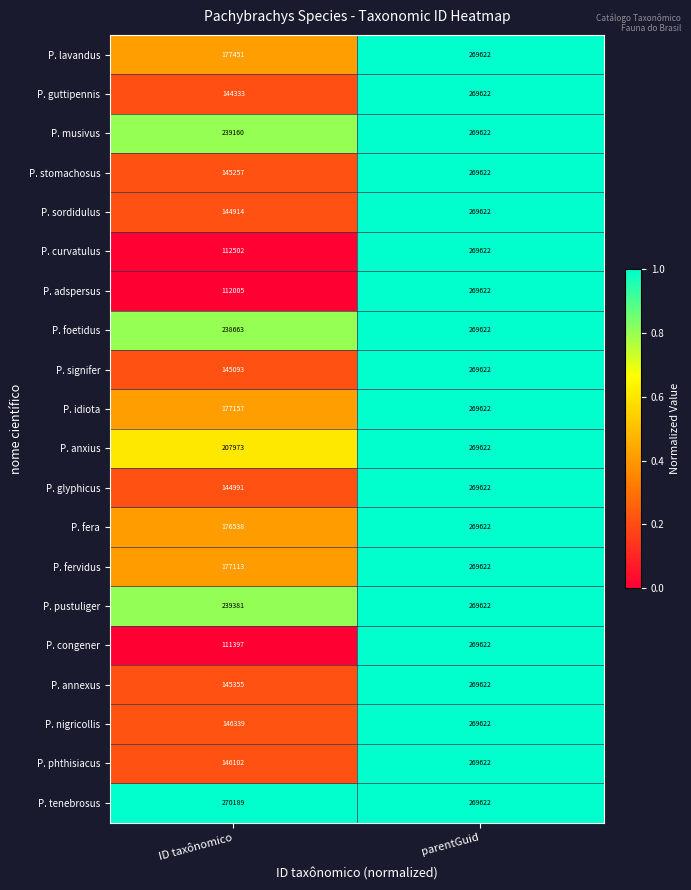

What is the total value across all series at parentGuid?

5392440